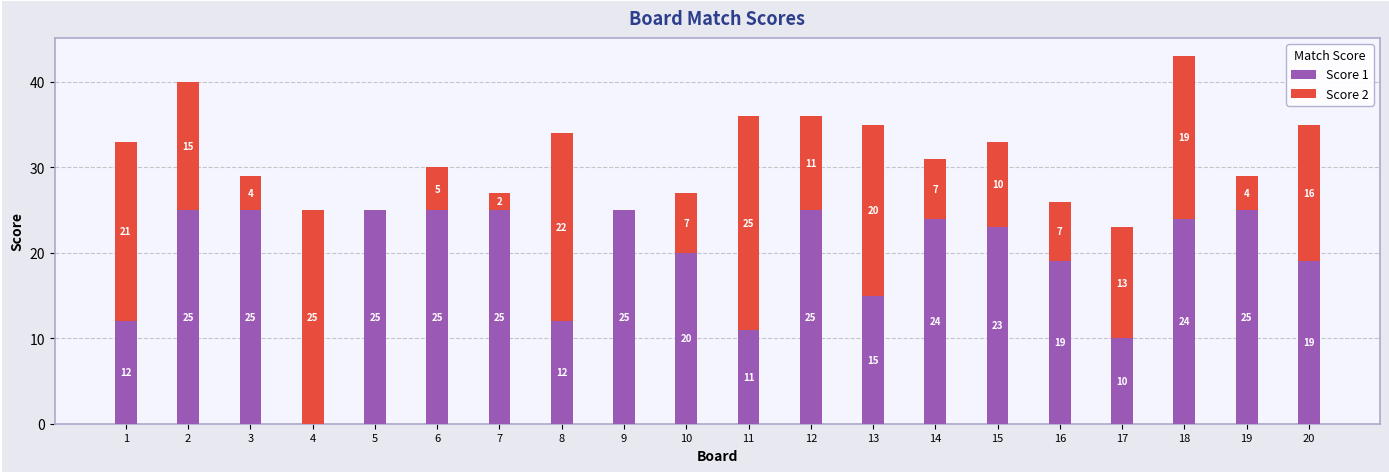

Reading left to right, transcribe the values for Score 1.

1=12	2=25	3=25	4=0	5=25	6=25	7=25	8=12	9=25	10=20	11=11	12=25	13=15	14=24	15=23	16=19	17=10	18=24	19=25	20=19